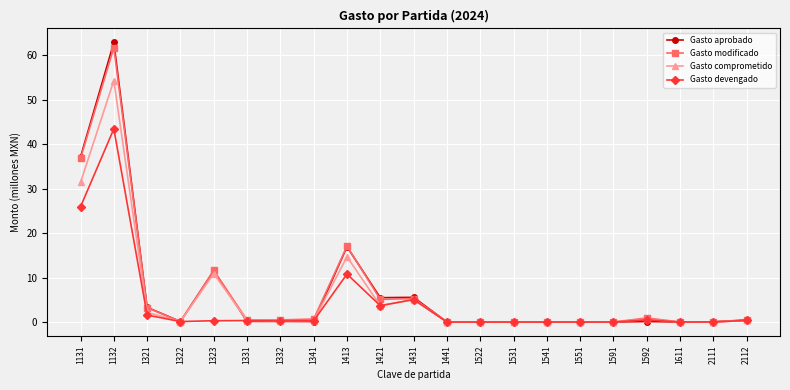

Which category has the highest value across all series?

1132